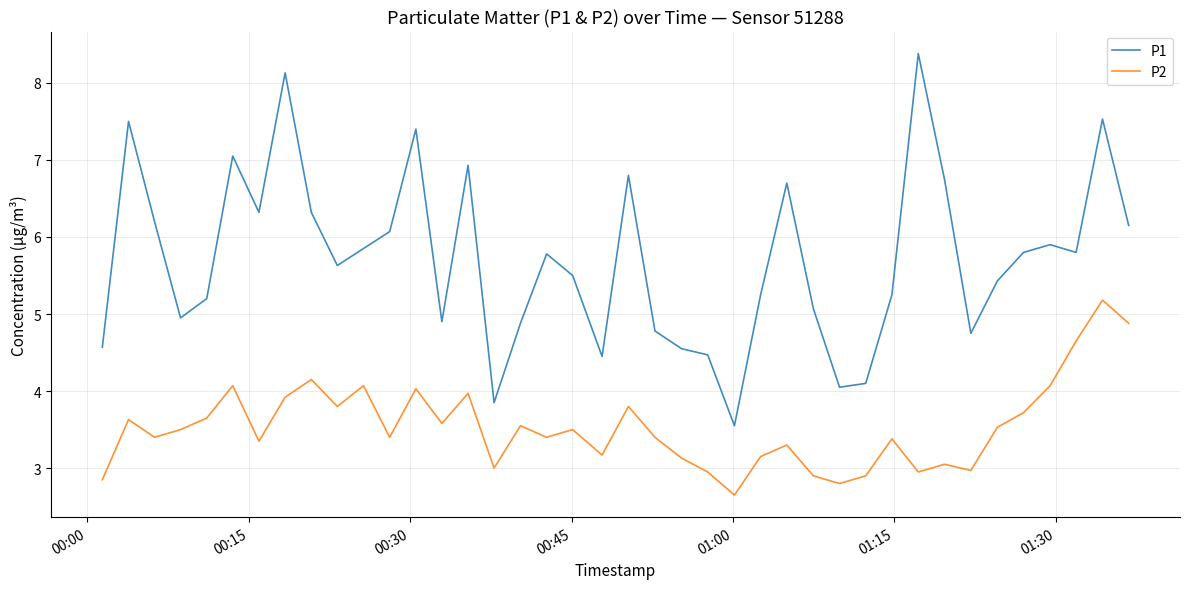

At how many categories does at least one series exceed 4?

38